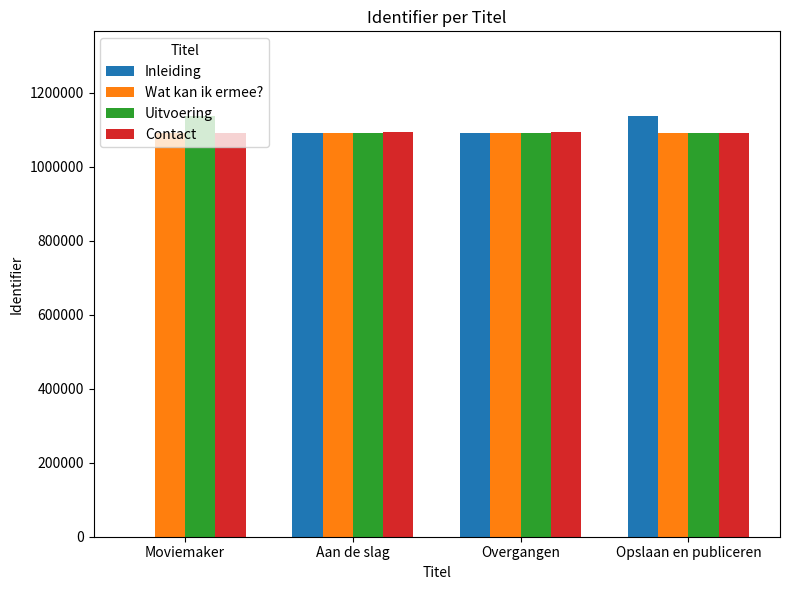

How many groups of bars are there?

4